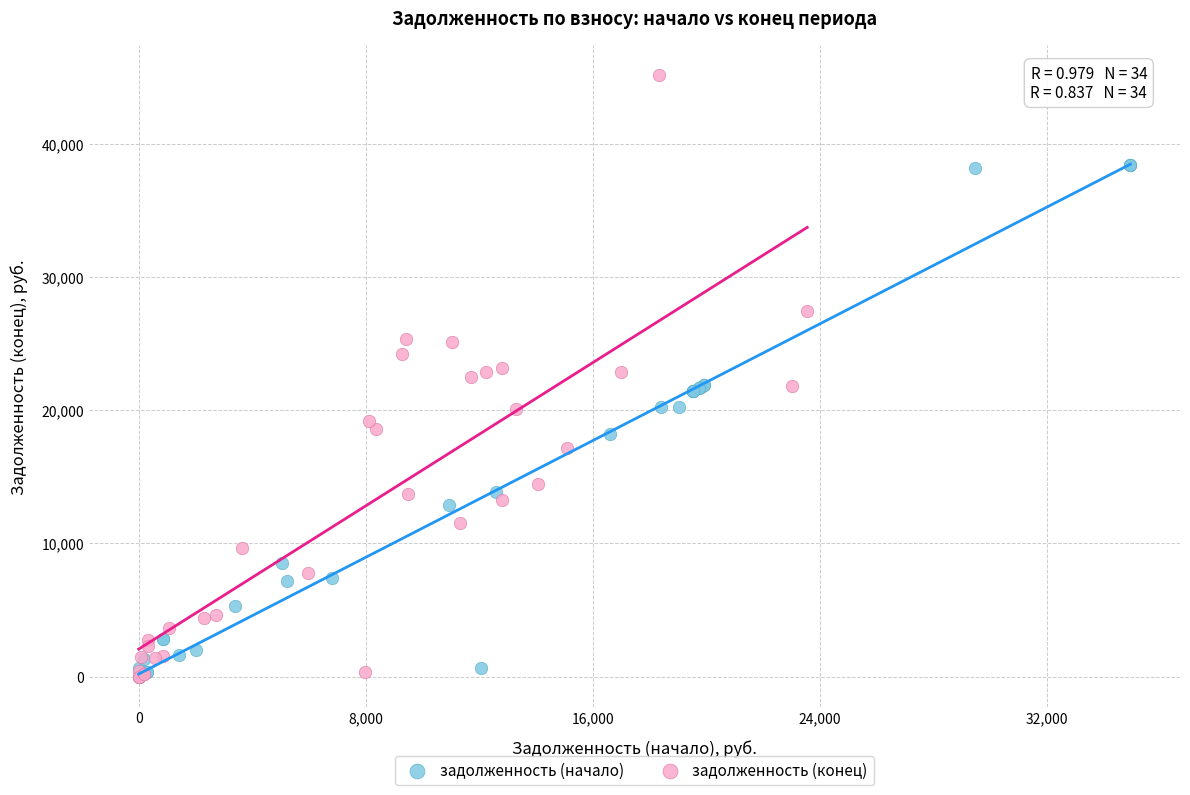

What are all the series names shown in the legend?

задолженность (начало), задолженность (конец)